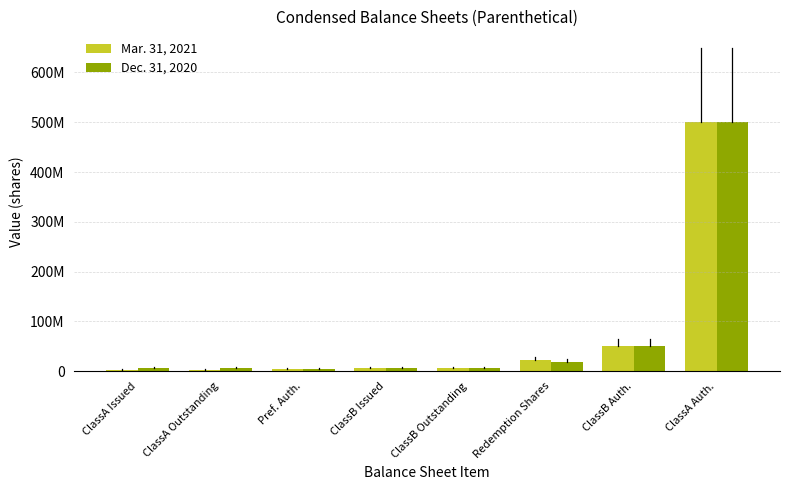

What are all the series names shown in the legend?

Mar. 31, 2021, Dec. 31, 2020